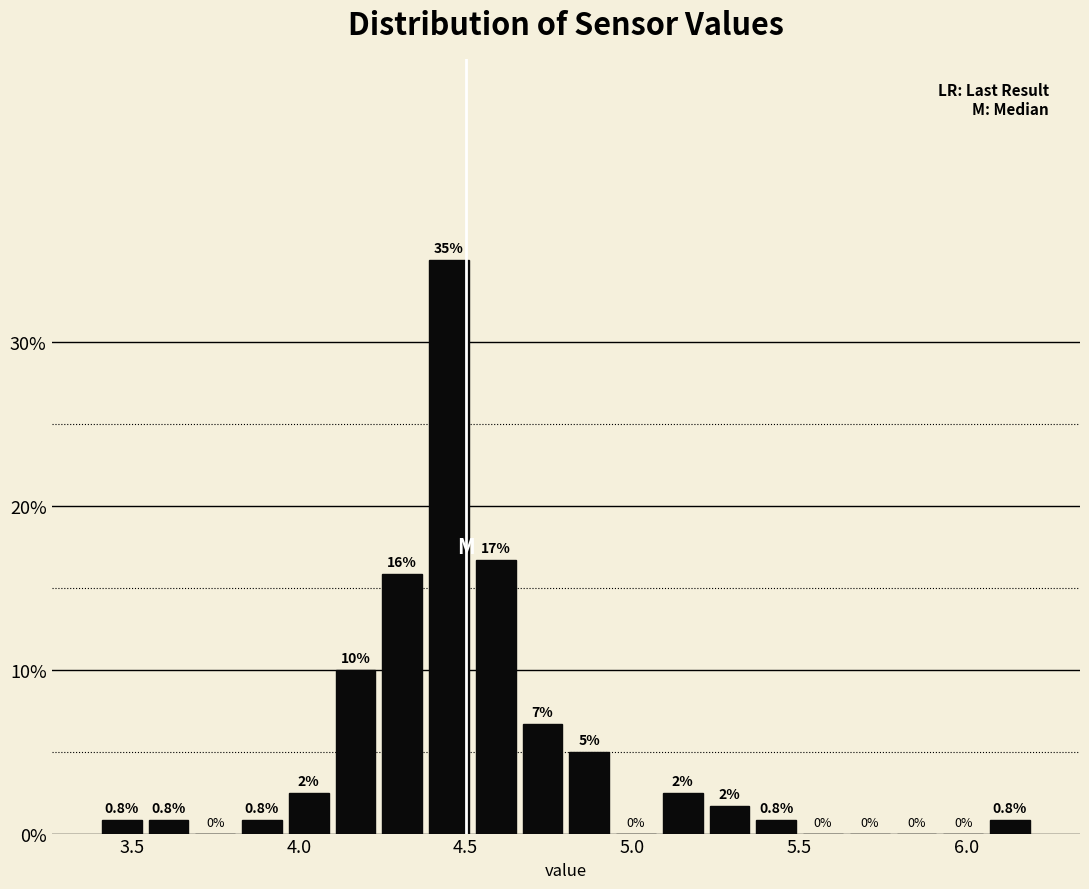

Around what value on the x-axis is the tallest bar? Give the approximate position of its centre, as read against the axis.

4.45